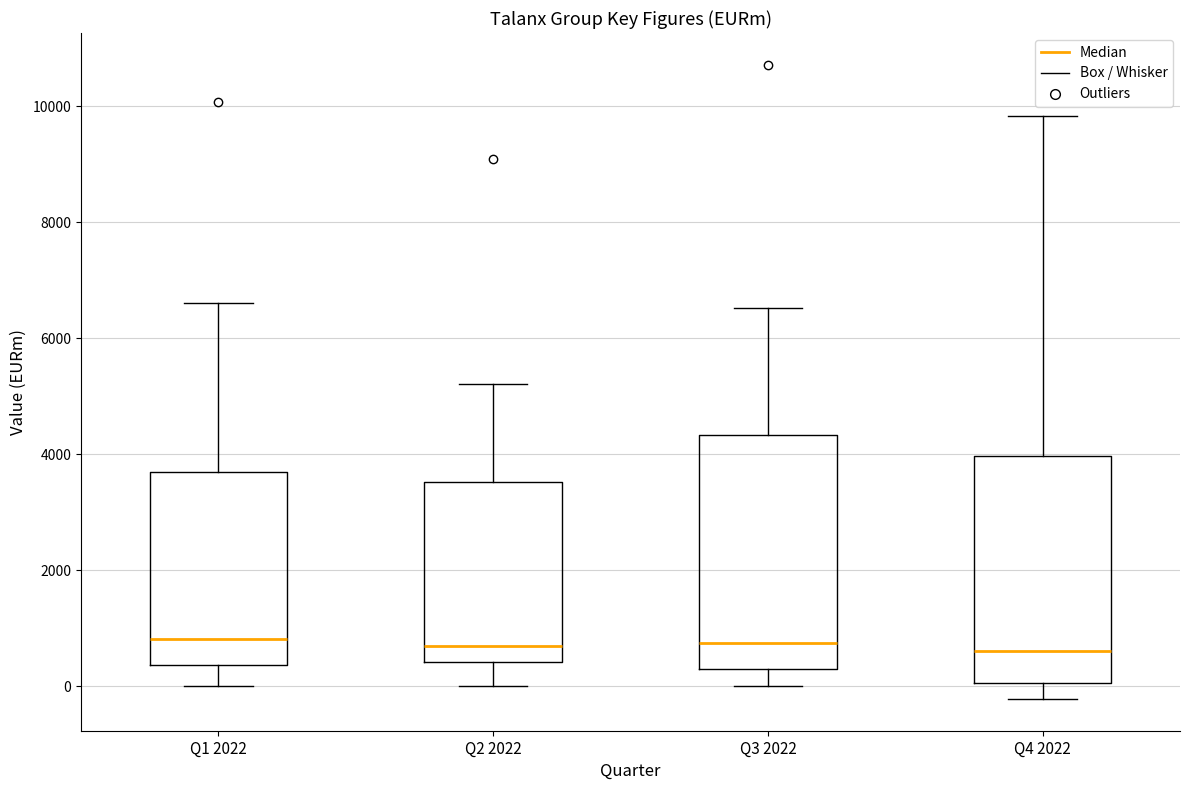

Where does the lower whisker of the box for Q4 2022 end on the y-axis? The values are not printed on the chart, so give them approximately, as read against the axis.

-200